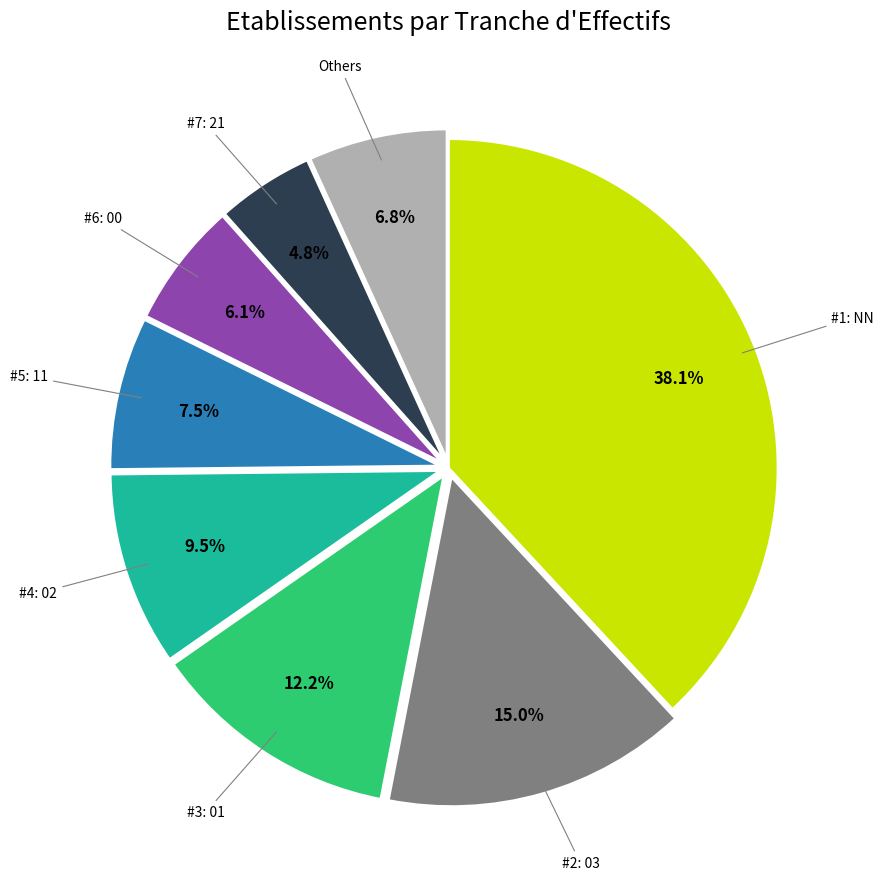

Is there any slice that represents more than half of the pie?

No